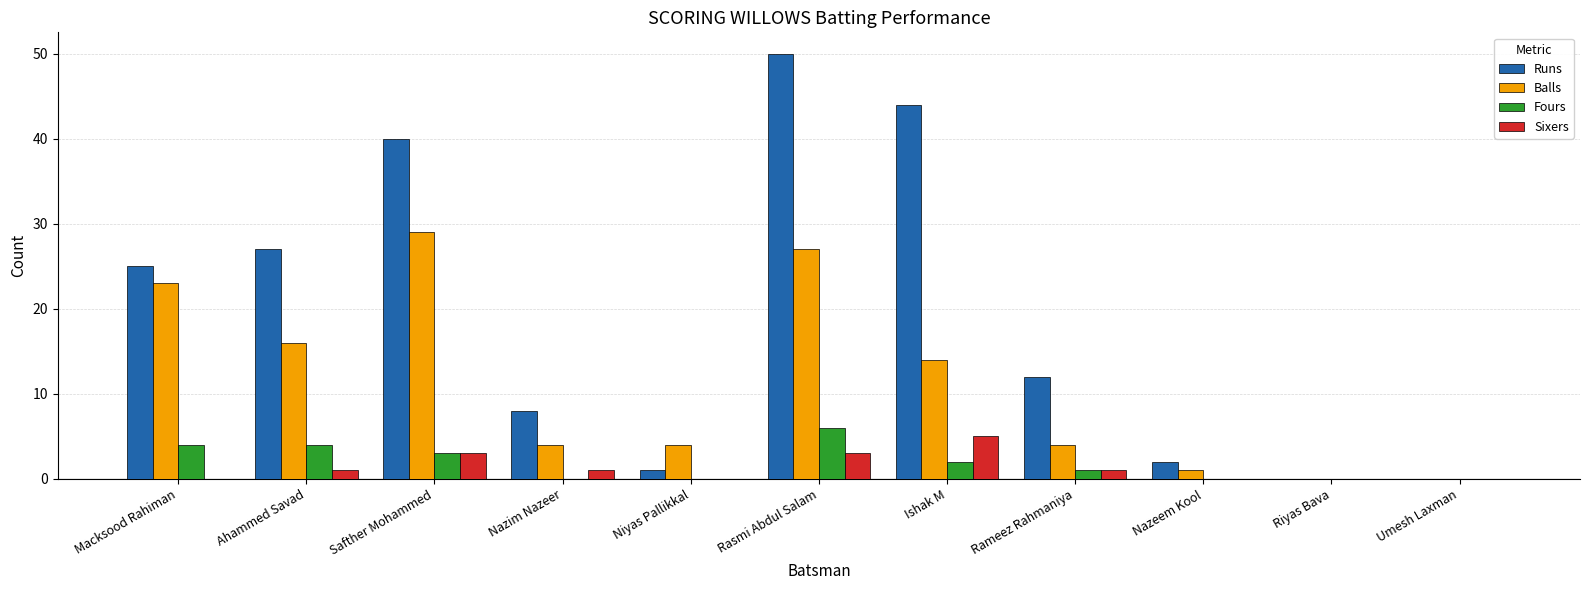

What is the maximum value for Balls?

29